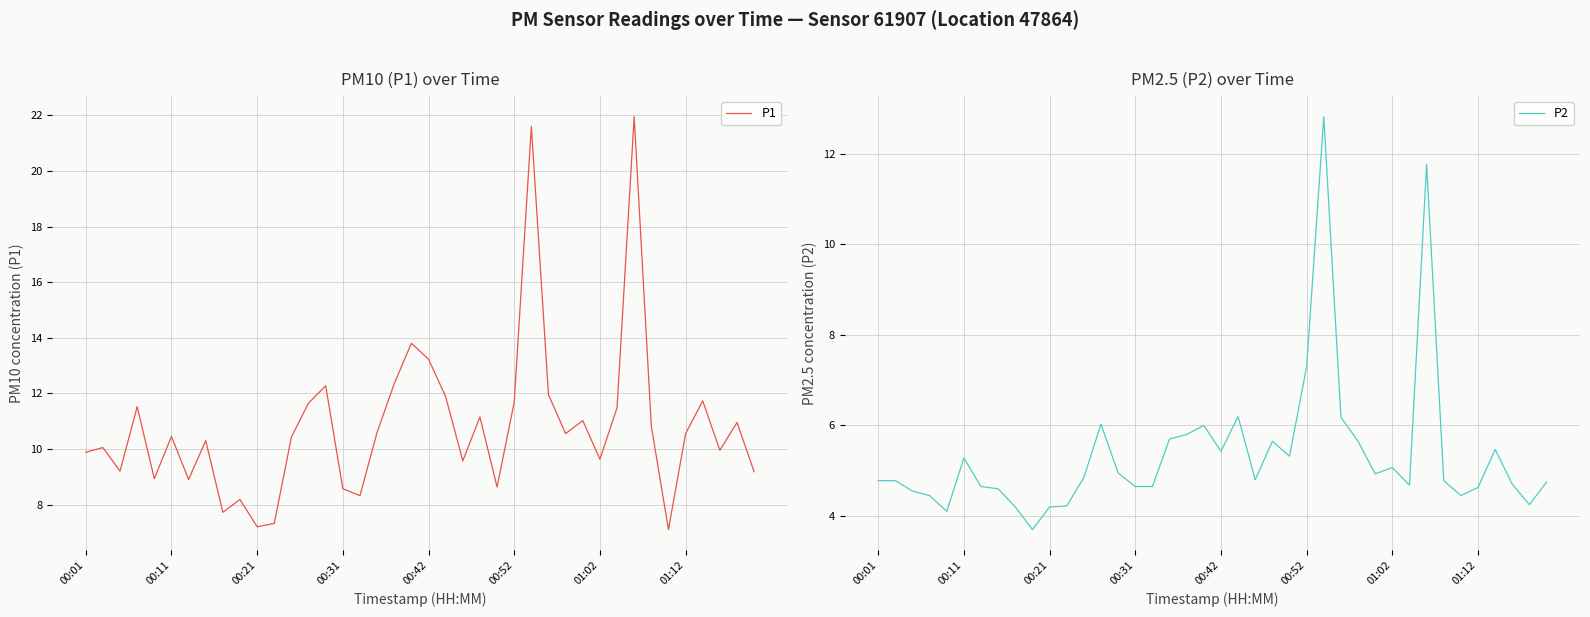

What is the value of the P1 point at the 13th from the left?

10.4